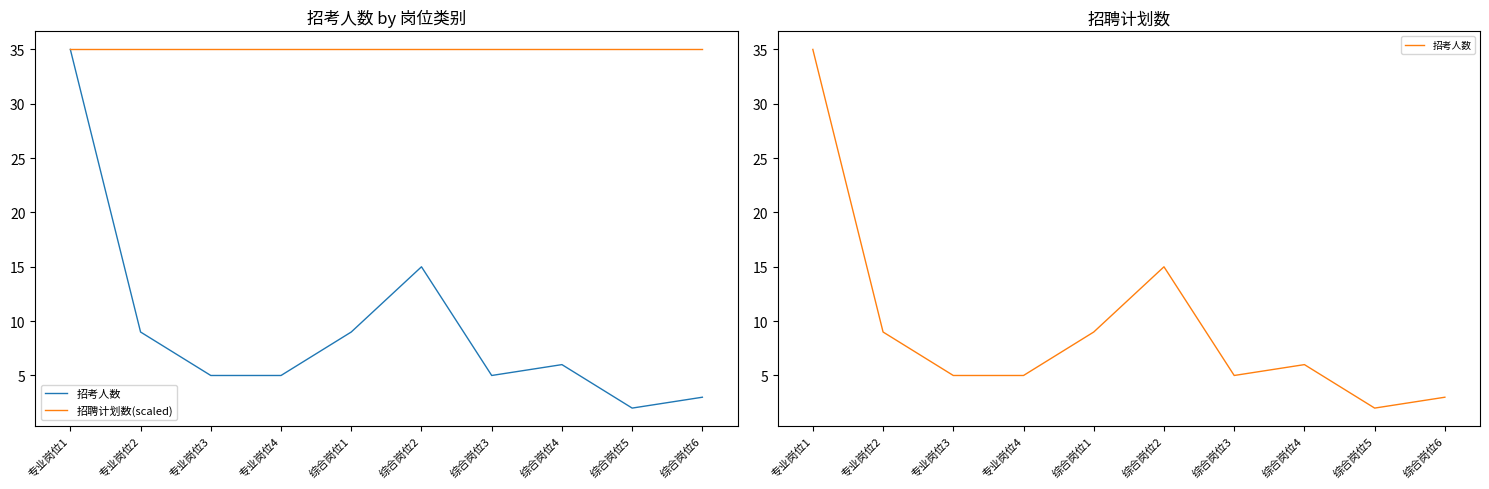

Reading left to right, list all the values displayed in this chart.

招考人数: 35	9	5	5	9	15	5	6	2	3
招聘计划数(scaled): 35	35	35	35	35	35	35	35	35	35